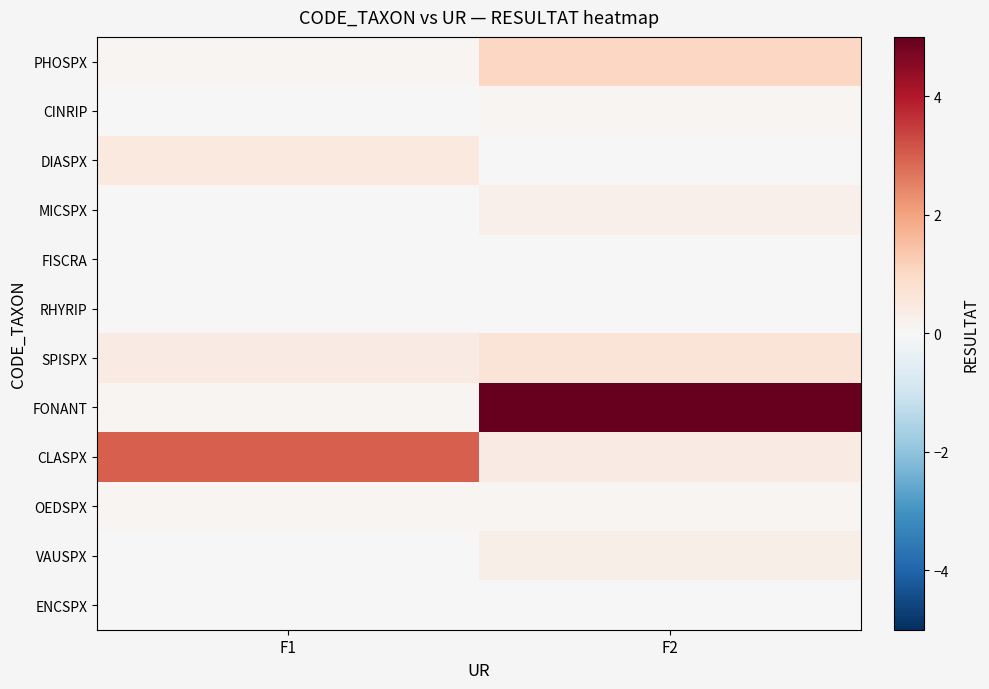

Which series has the widest spread of values?

FONANT